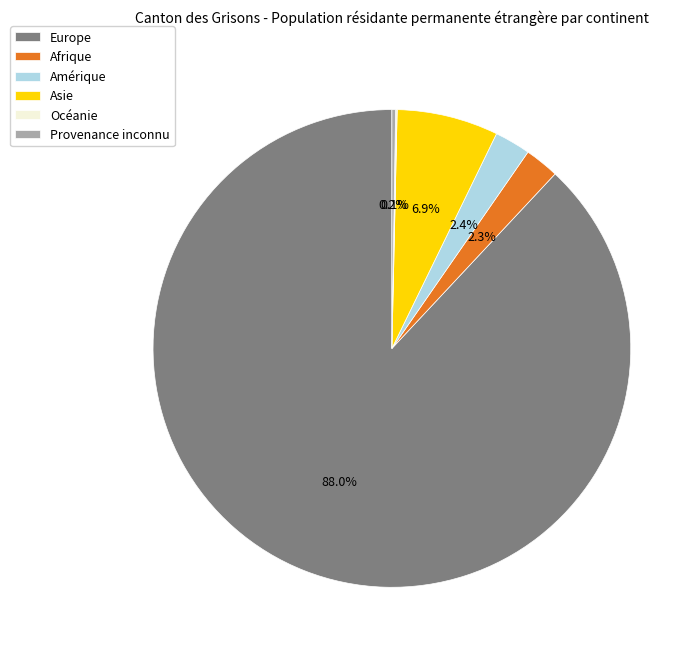

What is the total percentage of Amérique and Asie?

9.3%